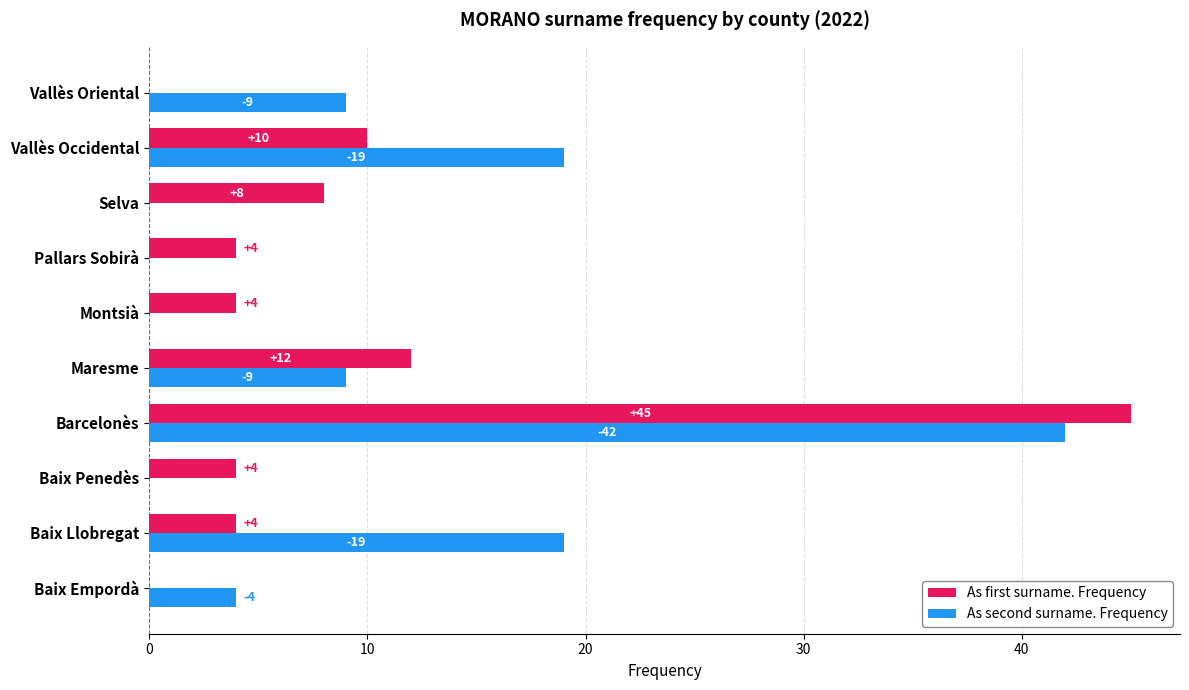

At which label does As second surname. Frequency reach its peak?

Barcelonès